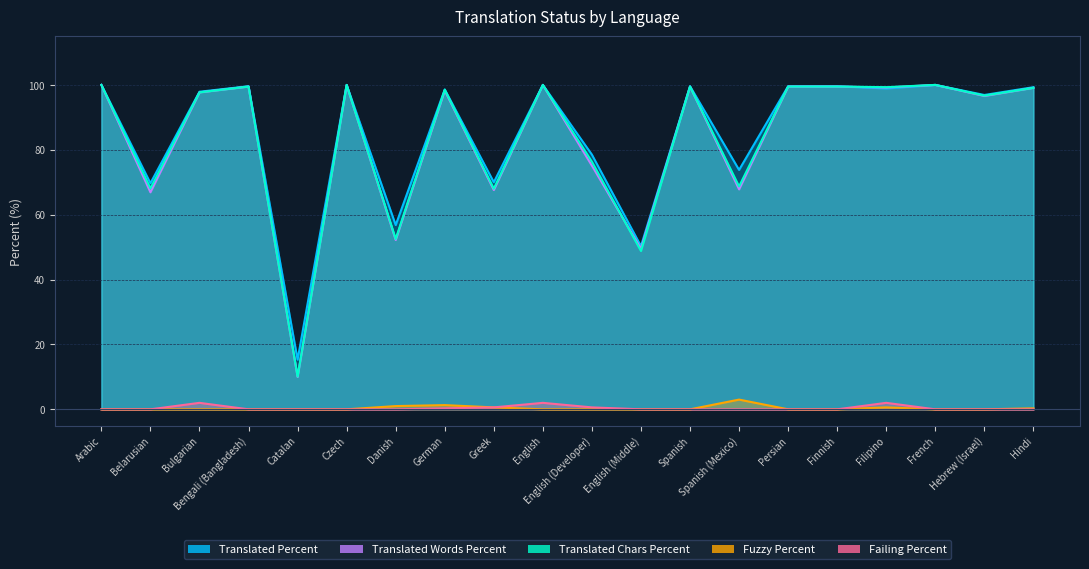

How many interior local peaks does the failing_percent series have?

3